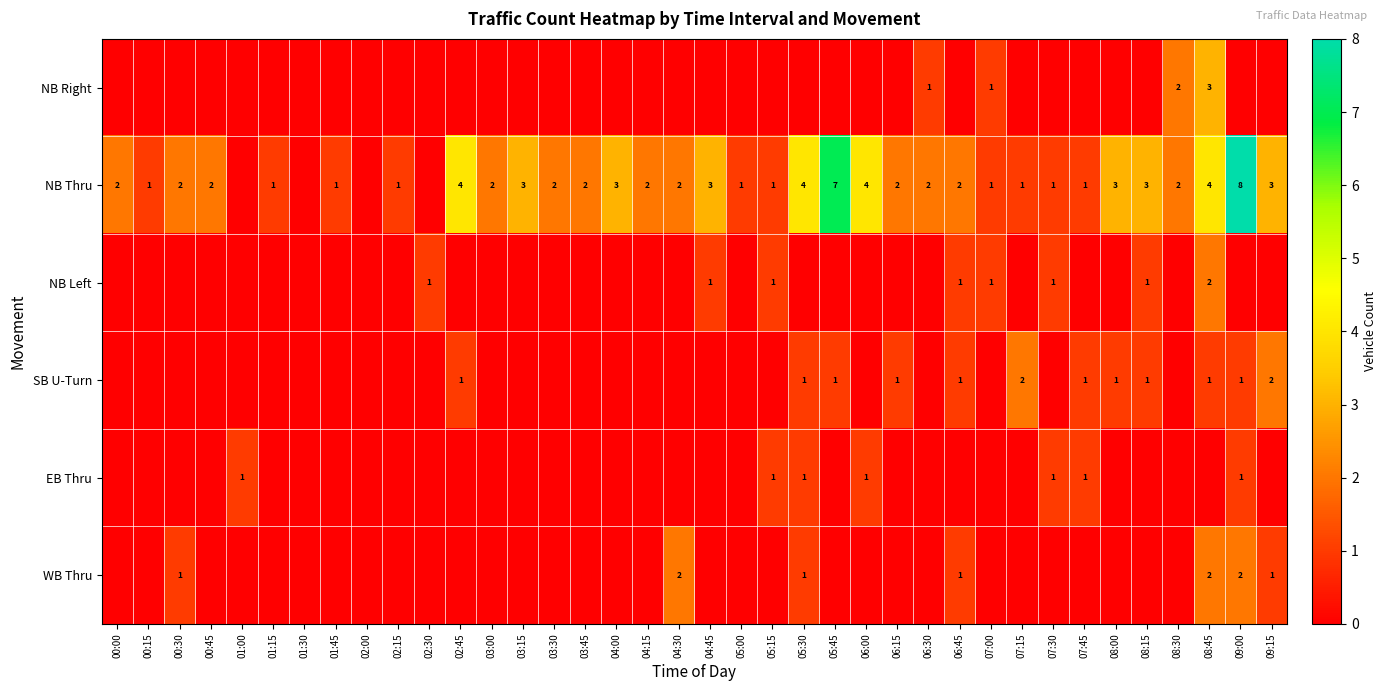

True or false: SB U-Turn has a value of 1 at 08:15.

True